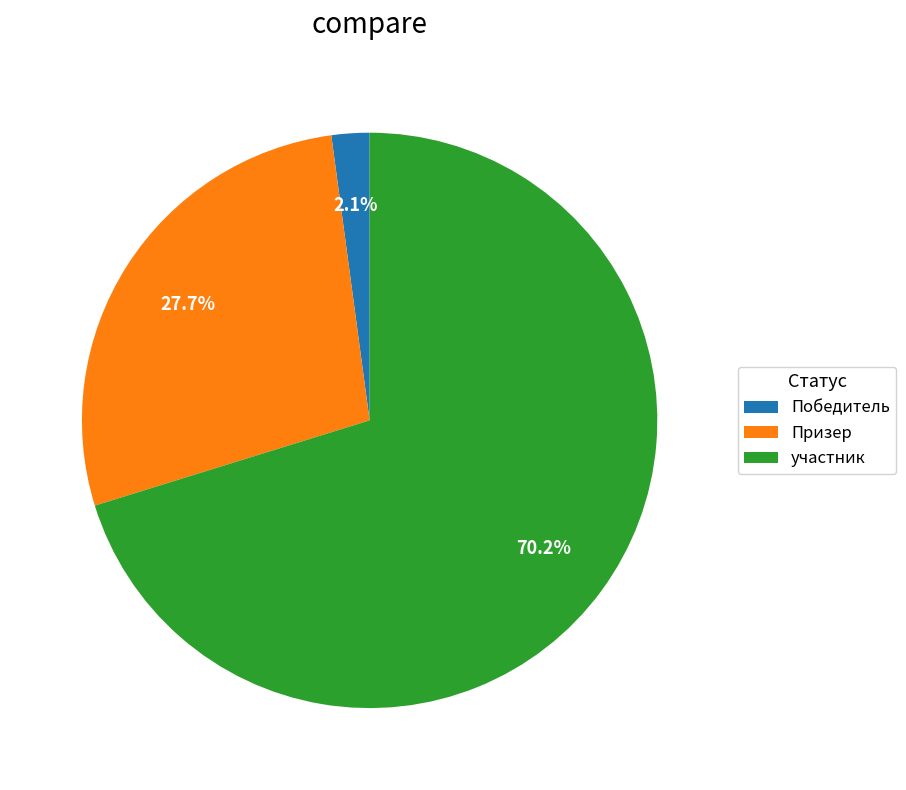

Which slice is the smallest?

Победитель